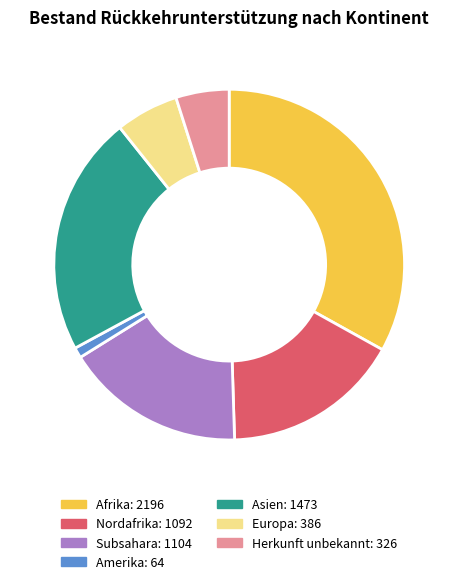

True or false: Amerika accounts for 11% of the total.

False